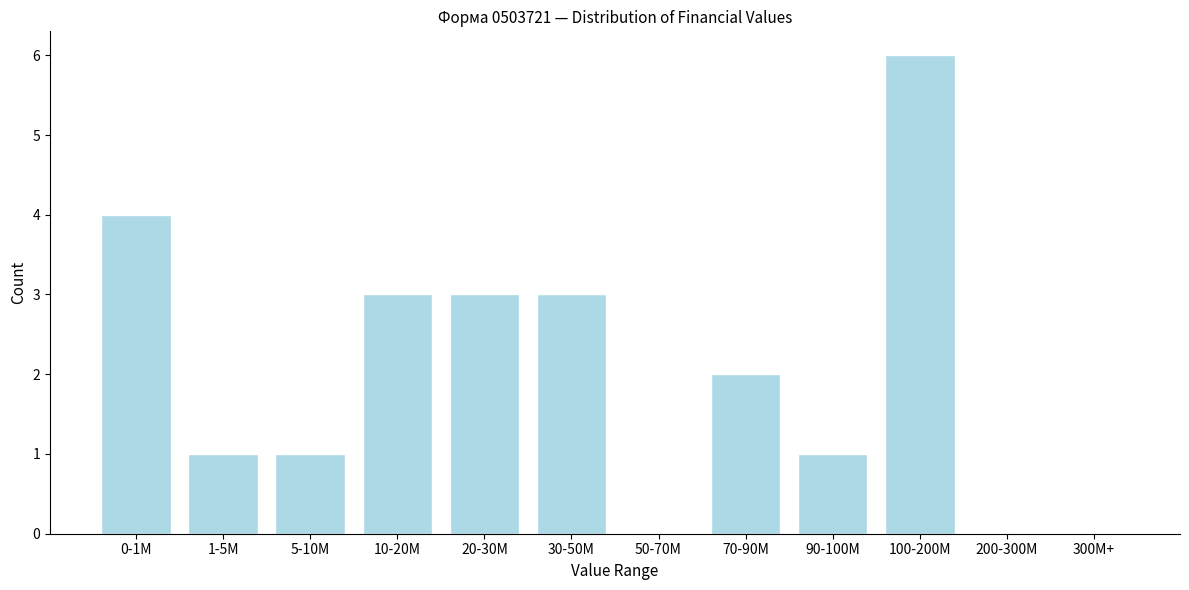

Reading right to left, extract all data points from this chart.

300M+=0	200-300M=0	100-200M=6	90-100M=1	70-90M=2	50-70M=0	30-50M=3	20-30M=3	10-20M=3	5-10M=1	1-5M=1	0-1M=4